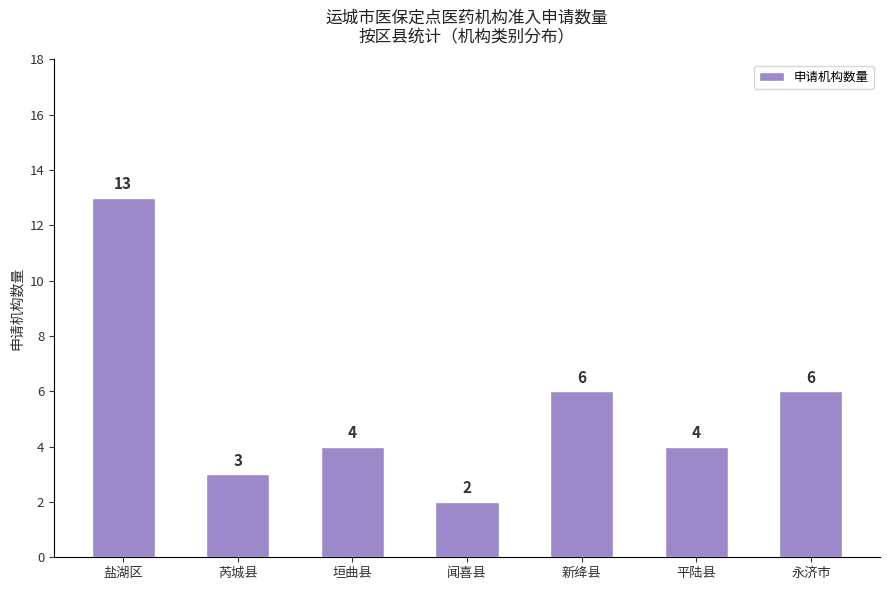

Count the number of categories in the chart.

7